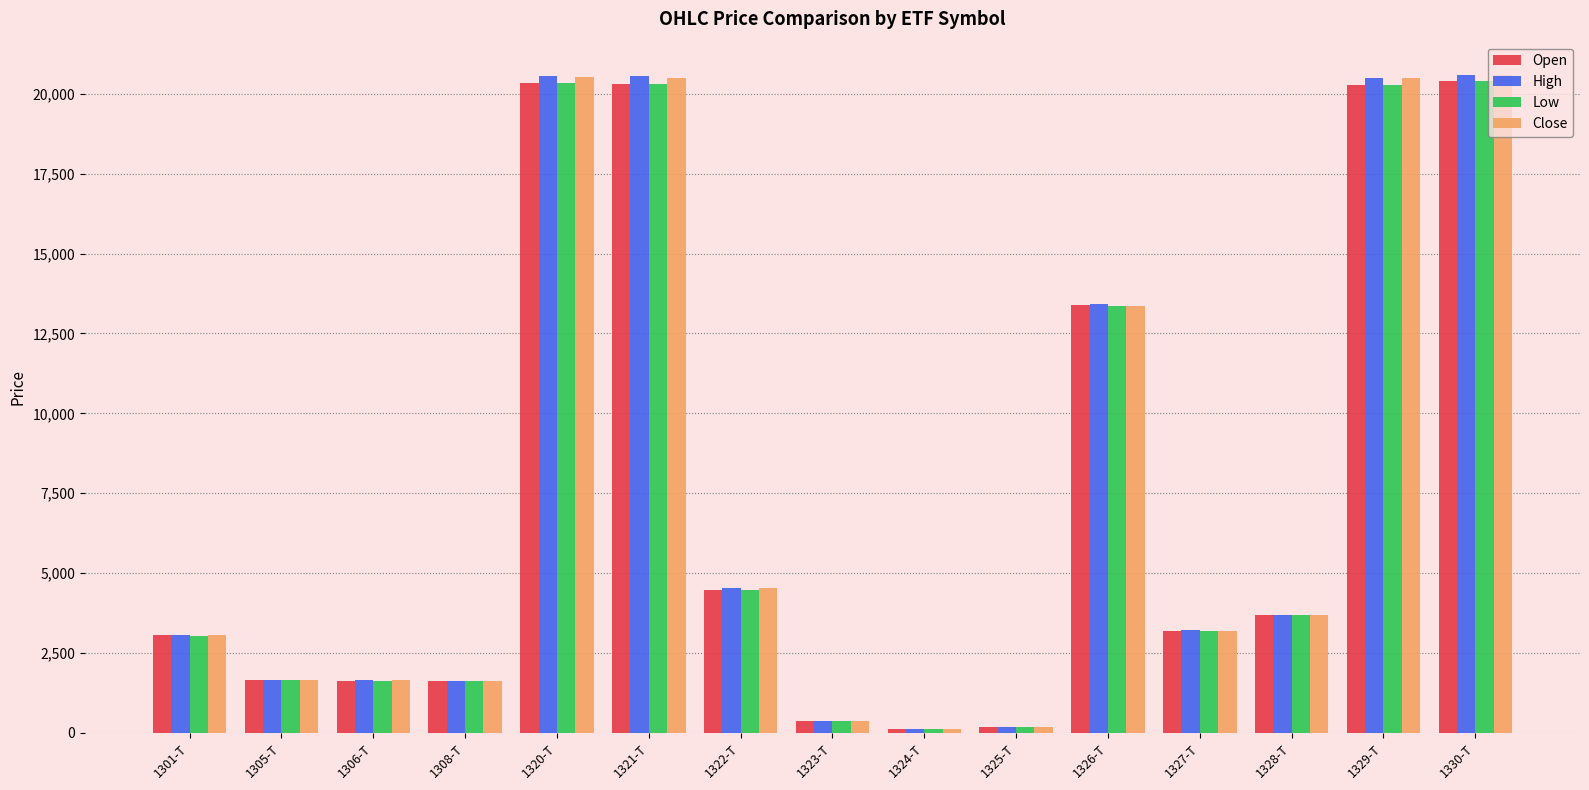

What is the difference between the maximum and minimum values in the Low series?

20284